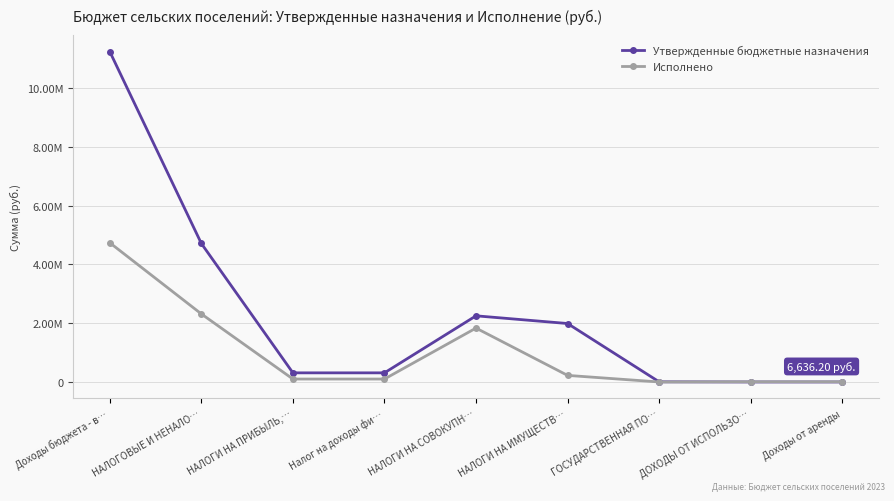

At ДОХОДЫ ОТ ИСПОЛЬЗО…, list the series in order from largest to smallest.

Исполнено, Утвержденные бюджетные назначения